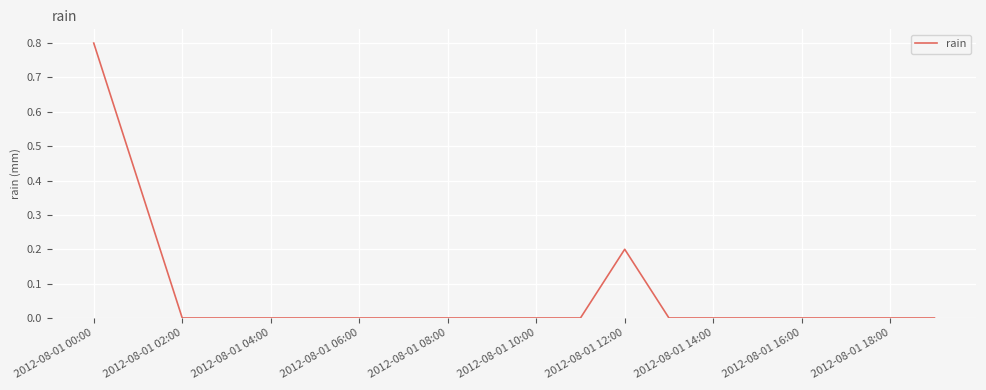

What is the difference between the maximum and minimum values?

0.8